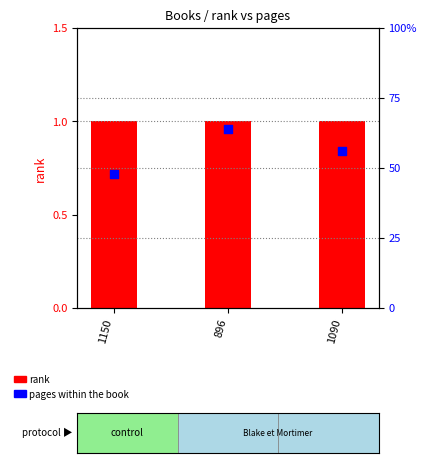

What are all the series names shown in the legend?

rank, pages